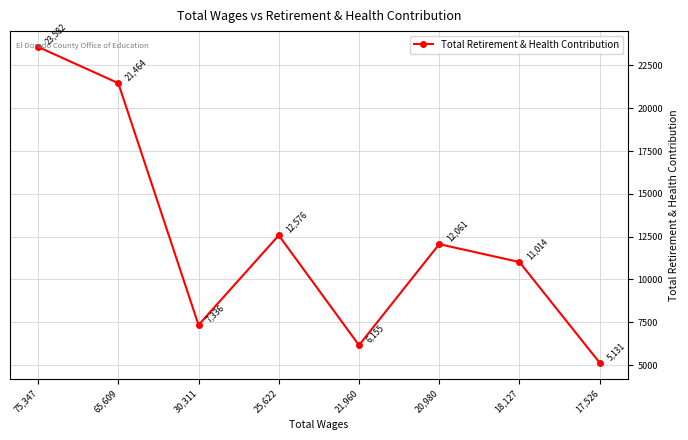

The chart shows a value of 9457 at 21,960. True or false?

False